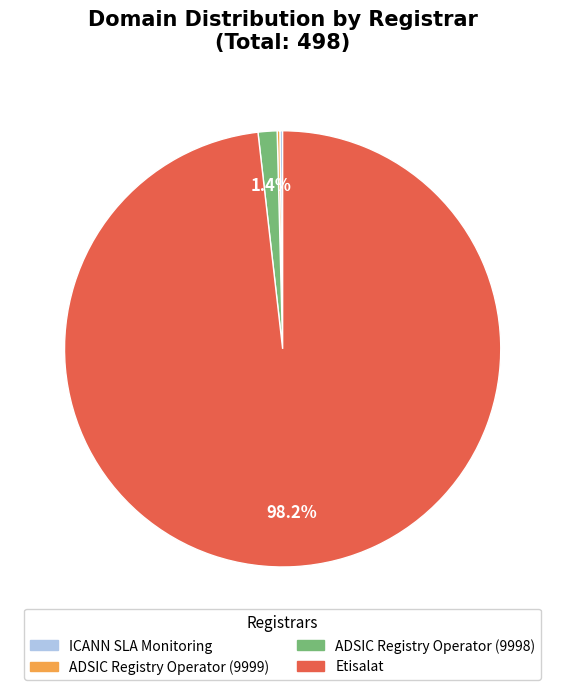

True or false: ADSIC Registry Operator (9998) accounts for 11% of the total.

False